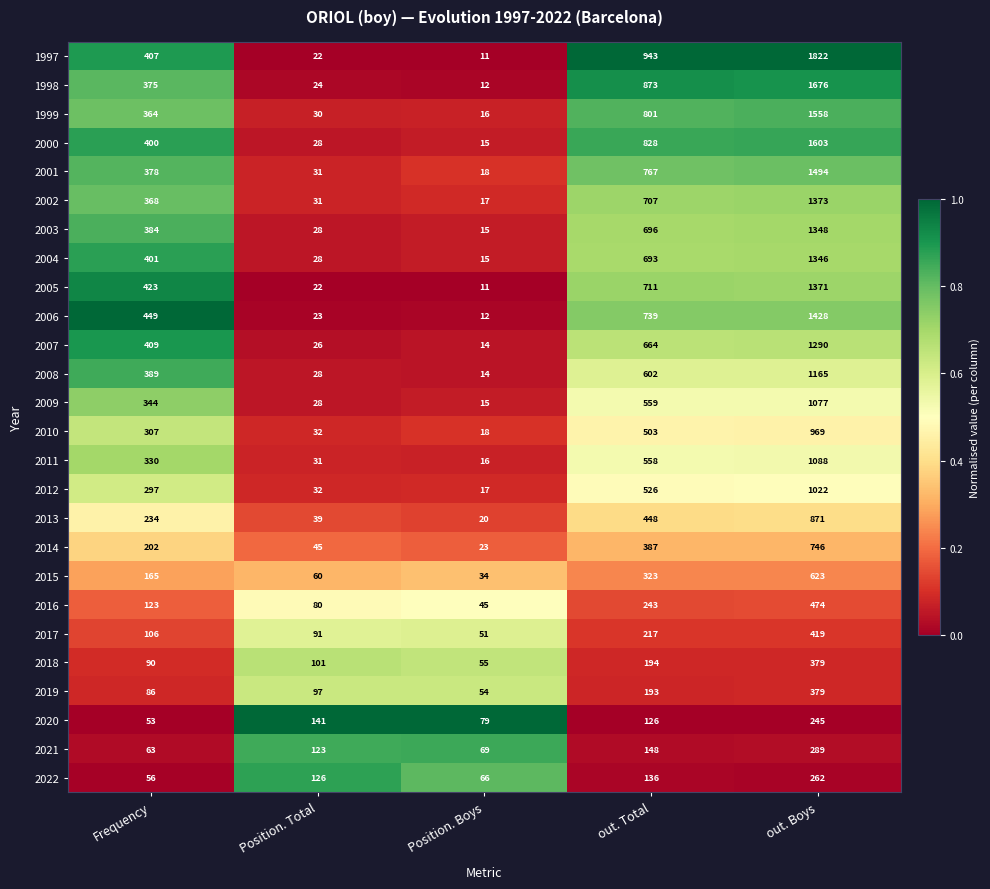

Rank the categories by 2001 value from highest to lowest.

out. Boys, out. Total, Frequency, Position. Total, Position. Boys